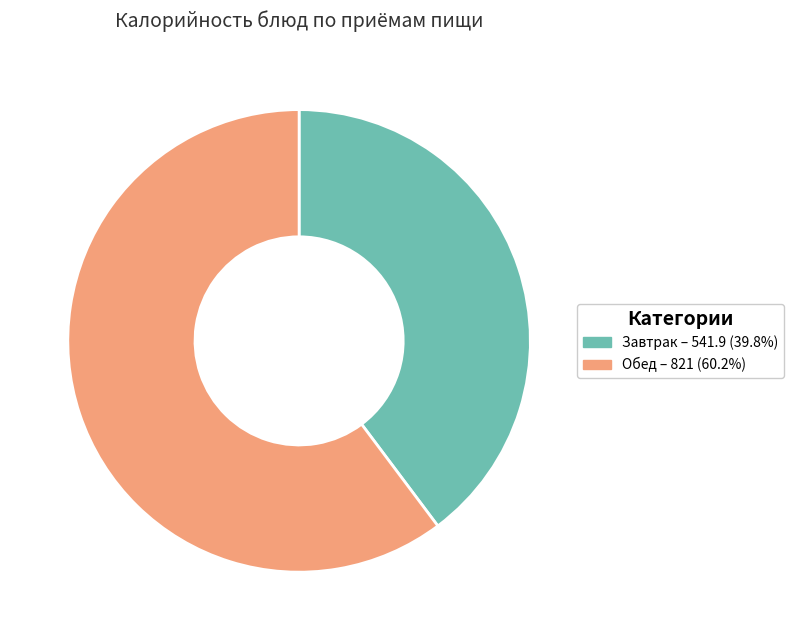

Approximately how many times larger is the value at Обед – 821 (60.2%) compared to Завтрак – 541.9 (39.8%)?

1.5